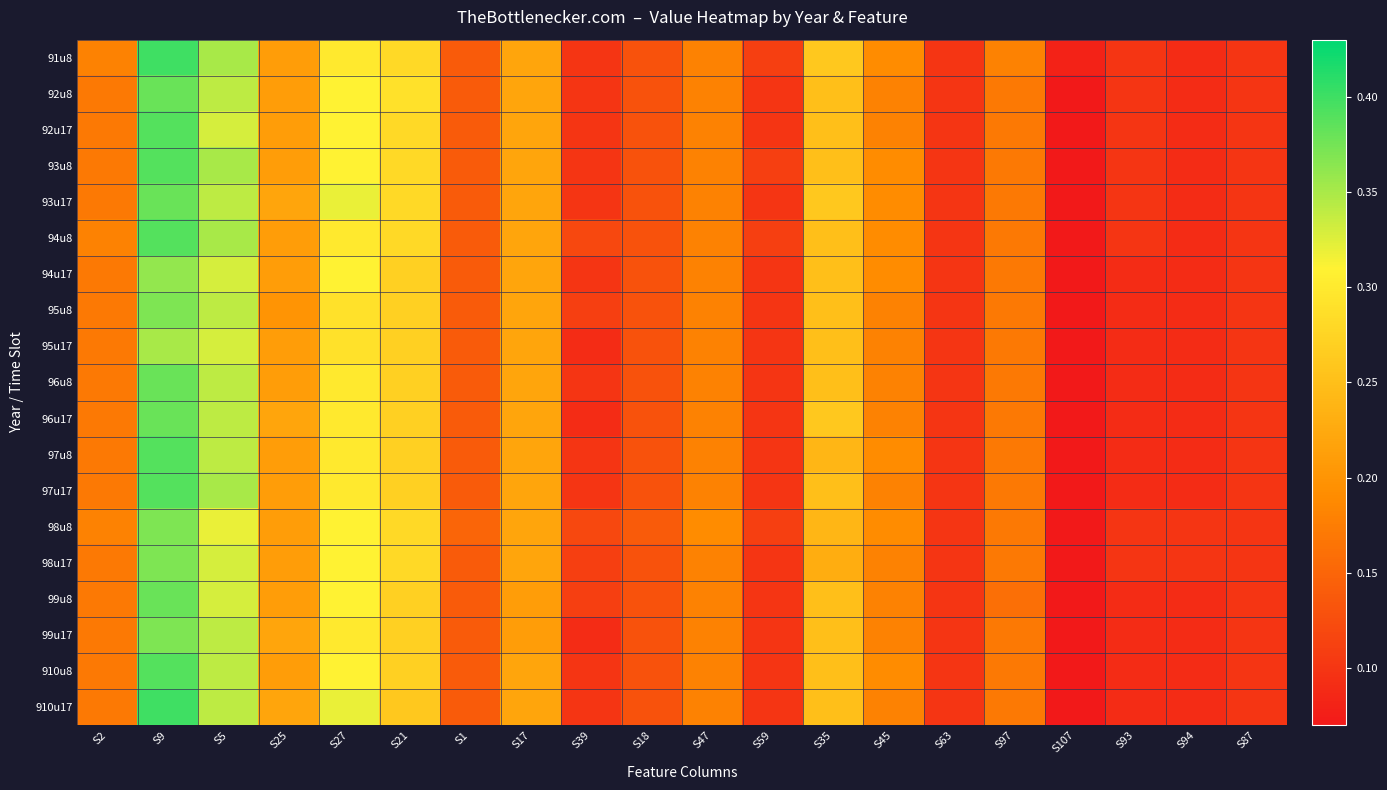

Reading left to right, extract all data points from this chart.

91u8: S2=0.2	S9=0.4	S5=0.3	S25=0.2	S27=0.3	S21=0.3	S1=0.1	S17=0.2	S39=0.1	S18=0.1	S47=0.2	S59=0.1	S35=0.3	S45=0.2	S63=0.1	S97=0.2	S107=0.1	S93=0.1	S94=0.1	S87=0.1
92u8: S2=0.2	S9=0.4	S5=0.3	S25=0.2	S27=0.3	S21=0.3	S1=0.1	S17=0.2	S39=0.1	S18=0.1	S47=0.2	S59=0.1	S35=0.2	S45=0.2	S63=0.1	S97=0.2	S107=0.1	S93=0.1	S94=0.1	S87=0.1
92u17: S2=0.2	S9=0.4	S5=0.3	S25=0.2	S27=0.3	S21=0.3	S1=0.1	S17=0.2	S39=0.1	S18=0.1	S47=0.2	S59=0.1	S35=0.2	S45=0.2	S63=0.1	S97=0.2	S107=0.1	S93=0.1	S94=0.1	S87=0.1
93u8: S2=0.2	S9=0.4	S5=0.3	S25=0.2	S27=0.3	S21=0.3	S1=0.1	S17=0.2	S39=0.1	S18=0.1	S47=0.2	S59=0.1	S35=0.2	S45=0.2	S63=0.1	S97=0.2	S107=0.1	S93=0.1	S94=0.1	S87=0.1
93u17: S2=0.2	S9=0.4	S5=0.3	S25=0.2	S27=0.3	S21=0.3	S1=0.1	S17=0.2	S39=0.1	S18=0.1	S47=0.2	S59=0.1	S35=0.3	S45=0.2	S63=0.1	S97=0.2	S107=0.1	S93=0.1	S94=0.1	S87=0.1
94u8: S2=0.2	S9=0.4	S5=0.3	S25=0.2	S27=0.3	S21=0.3	S1=0.1	S17=0.2	S39=0.1	S18=0.1	S47=0.2	S59=0.1	S35=0.2	S45=0.2	S63=0.1	S97=0.2	S107=0.1	S93=0.1	S94=0.1	S87=0.1
94u17: S2=0.2	S9=0.4	S5=0.3	S25=0.2	S27=0.3	S21=0.3	S1=0.1	S17=0.2	S39=0.1	S18=0.1	S47=0.2	S59=0.1	S35=0.2	S45=0.2	S63=0.1	S97=0.2	S107=0.1	S93=0.1	S94=0.1	S87=0.1
95u8: S2=0.2	S9=0.4	S5=0.3	S25=0.2	S27=0.3	S21=0.3	S1=0.1	S17=0.2	S39=0.1	S18=0.1	S47=0.2	S59=0.1	S35=0.2	S45=0.2	S63=0.1	S97=0.2	S107=0.1	S93=0.1	S94=0.1	S87=0.1
95u17: S2=0.2	S9=0.3	S5=0.3	S25=0.2	S27=0.3	S21=0.3	S1=0.1	S17=0.2	S39=0.1	S18=0.1	S47=0.2	S59=0.1	S35=0.2	S45=0.2	S63=0.1	S97=0.2	S107=0.1	S93=0.1	S94=0.1	S87=0.1
96u8: S2=0.2	S9=0.4	S5=0.3	S25=0.2	S27=0.3	S21=0.3	S1=0.1	S17=0.2	S39=0.1	S18=0.1	S47=0.2	S59=0.1	S35=0.2	S45=0.2	S63=0.1	S97=0.2	S107=0.1	S93=0.1	S94=0.1	S87=0.1
96u17: S2=0.2	S9=0.4	S5=0.3	S25=0.2	S27=0.3	S21=0.3	S1=0.1	S17=0.2	S39=0.1	S18=0.1	S47=0.2	S59=0.1	S35=0.3	S45=0.2	S63=0.1	S97=0.2	S107=0.1	S93=0.1	S94=0.1	S87=0.1
97u8: S2=0.2	S9=0.4	S5=0.3	S25=0.2	S27=0.3	S21=0.3	S1=0.1	S17=0.2	S39=0.1	S18=0.1	S47=0.2	S59=0.1	S35=0.2	S45=0.2	S63=0.1	S97=0.2	S107=0.1	S93=0.1	S94=0.1	S87=0.1
97u17: S2=0.2	S9=0.4	S5=0.3	S25=0.2	S27=0.3	S21=0.3	S1=0.1	S17=0.2	S39=0.1	S18=0.1	S47=0.2	S59=0.1	S35=0.2	S45=0.2	S63=0.1	S97=0.2	S107=0.1	S93=0.1	S94=0.1	S87=0.1
98u8: S2=0.2	S9=0.4	S5=0.3	S25=0.2	S27=0.3	S21=0.3	S1=0.1	S17=0.2	S39=0.1	S18=0.1	S47=0.2	S59=0.1	S35=0.2	S45=0.2	S63=0.1	S97=0.2	S107=0.1	S93=0.1	S94=0.1	S87=0.1
98u17: S2=0.2	S9=0.4	S5=0.3	S25=0.2	S27=0.3	S21=0.3	S1=0.1	S17=0.2	S39=0.1	S18=0.1	S47=0.2	S59=0.1	S35=0.2	S45=0.2	S63=0.1	S97=0.2	S107=0.1	S93=0.1	S94=0.1	S87=0.1
99u8: S2=0.2	S9=0.4	S5=0.3	S25=0.2	S27=0.3	S21=0.3	S1=0.1	S17=0.2	S39=0.1	S18=0.1	S47=0.2	S59=0.1	S35=0.2	S45=0.2	S63=0.1	S97=0.2	S107=0.1	S93=0.1	S94=0.1	S87=0.1
99u17: S2=0.2	S9=0.4	S5=0.3	S25=0.2	S27=0.3	S21=0.3	S1=0.1	S17=0.2	S39=0.1	S18=0.1	S47=0.2	S59=0.1	S35=0.2	S45=0.2	S63=0.1	S97=0.2	S107=0.1	S93=0.1	S94=0.1	S87=0.1
910u8: S2=0.2	S9=0.4	S5=0.3	S25=0.2	S27=0.3	S21=0.3	S1=0.1	S17=0.2	S39=0.1	S18=0.1	S47=0.2	S59=0.1	S35=0.2	S45=0.2	S63=0.1	S97=0.2	S107=0.1	S93=0.1	S94=0.1	S87=0.1
910u17: S2=0.2	S9=0.4	S5=0.3	S25=0.2	S27=0.3	S21=0.3	S1=0.1	S17=0.2	S39=0.1	S18=0.1	S47=0.2	S59=0.1	S35=0.2	S45=0.2	S63=0.1	S97=0.2	S107=0.1	S93=0.1	S94=0.1	S87=0.1